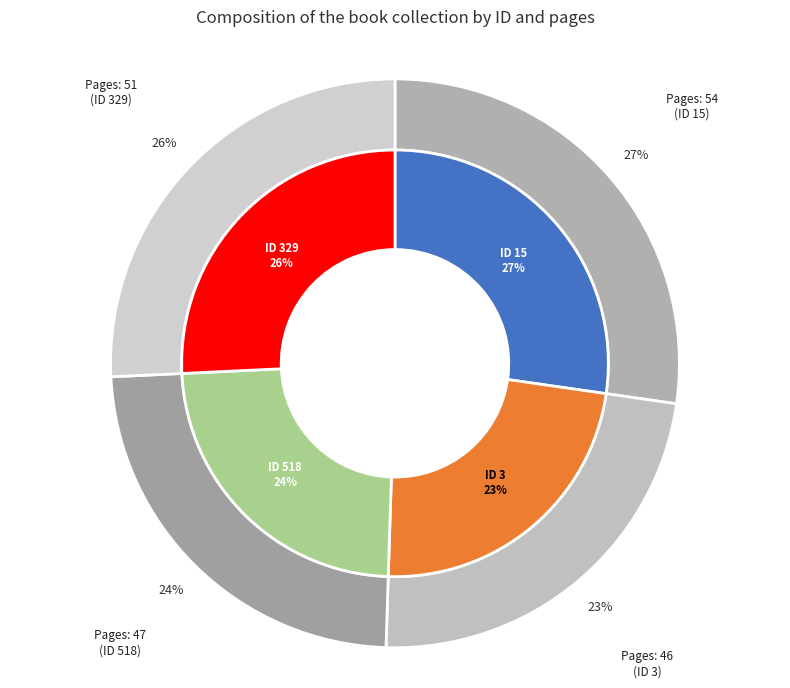

Which category has the biggest portion of the pie?

15